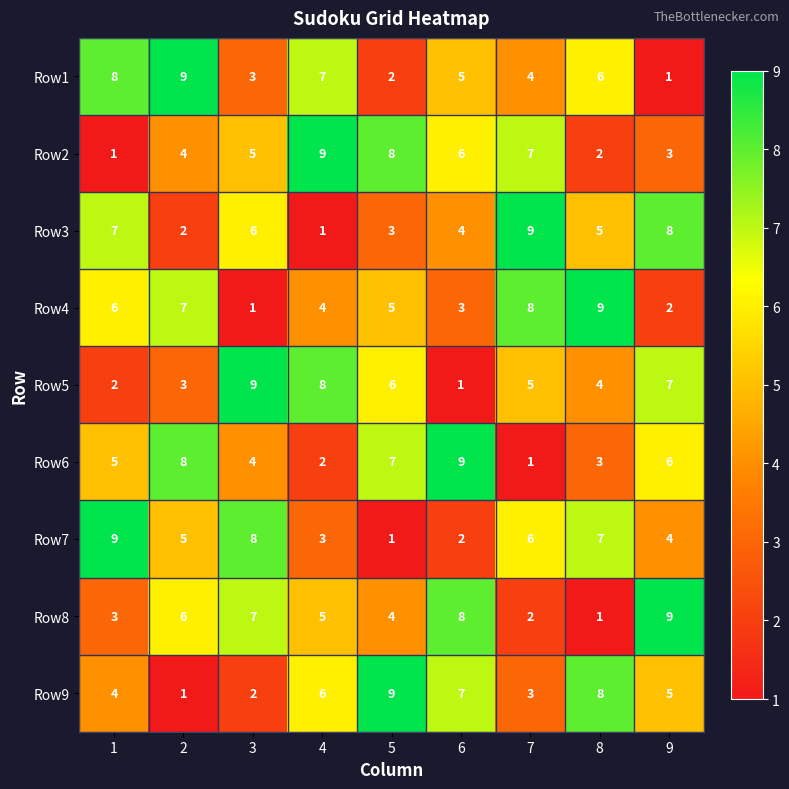

Which series changed the most between 3 and 8?

Row4